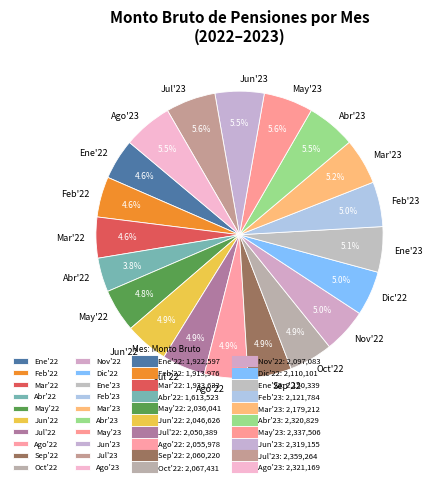

Does any single category account for the majority?

No